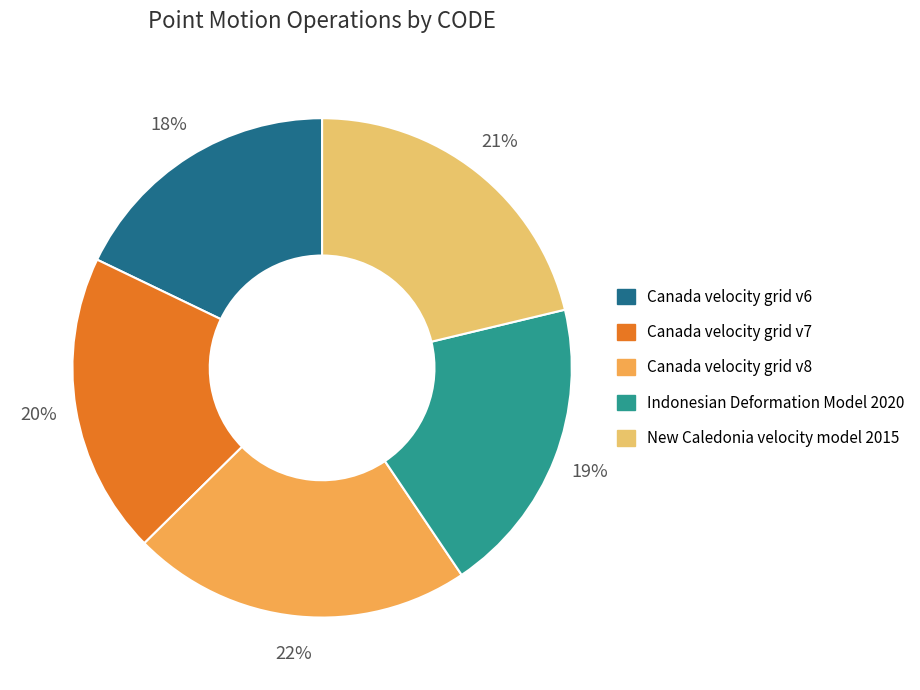

Between Canada velocity grid v8 and Indonesian Deformation Model 2020, which is larger?

Canada velocity grid v8